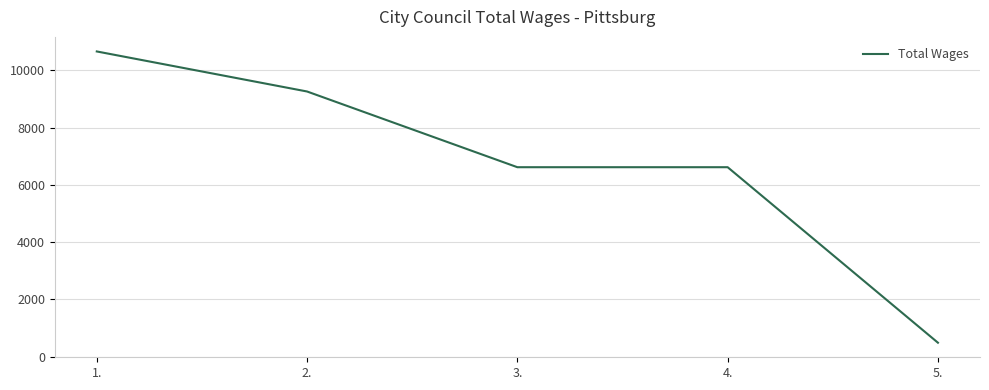

Which label corresponds to the smallest value in the chart?

5.